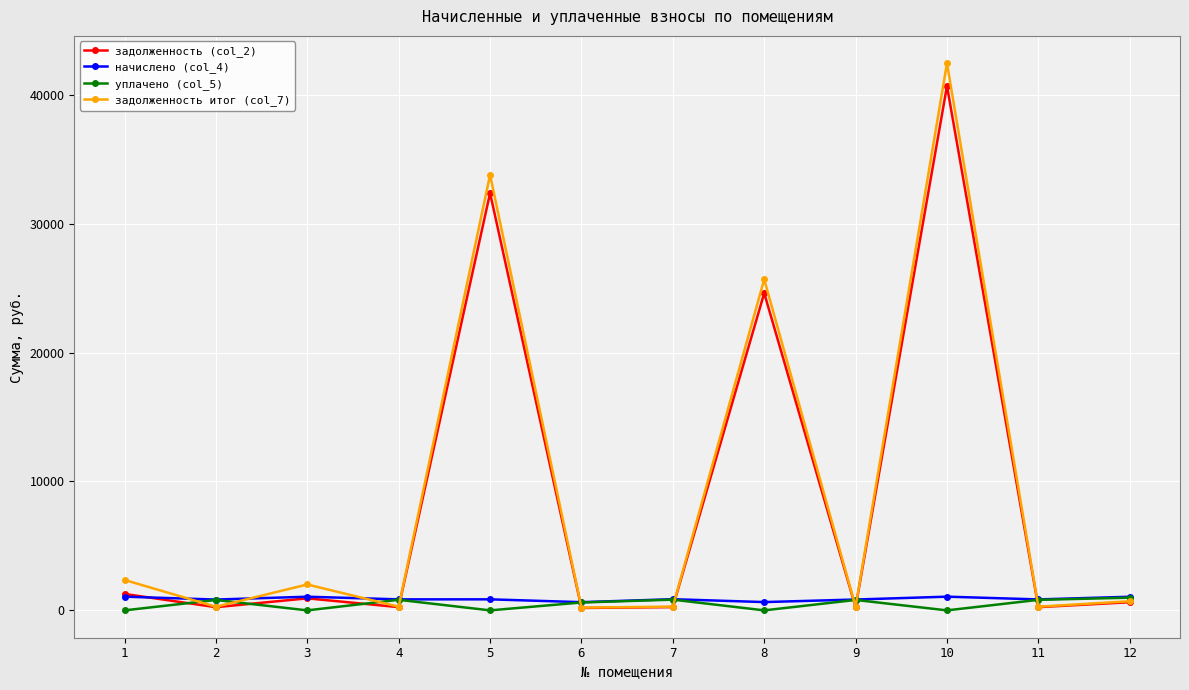

At which category is the sum across all series the highest?

10